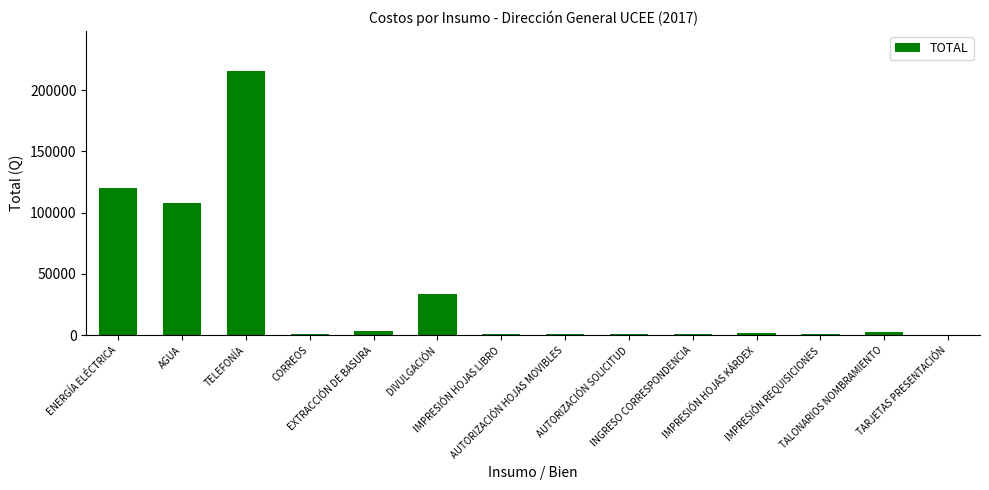

What is the maximum value shown in the chart?

216000